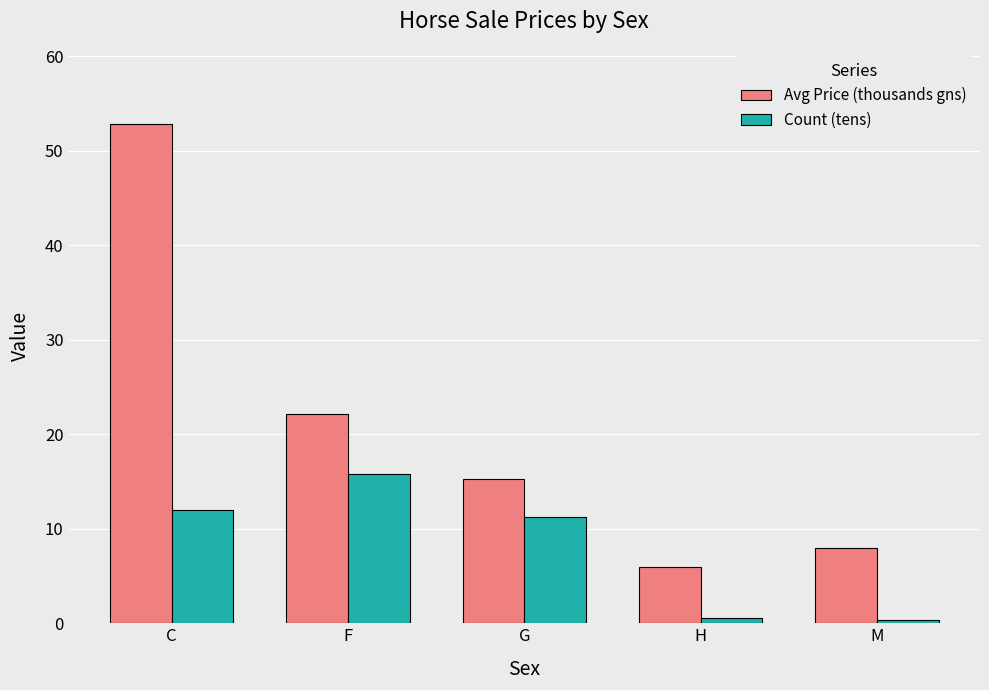

What is the average value of the Count (tens) series?

8.0